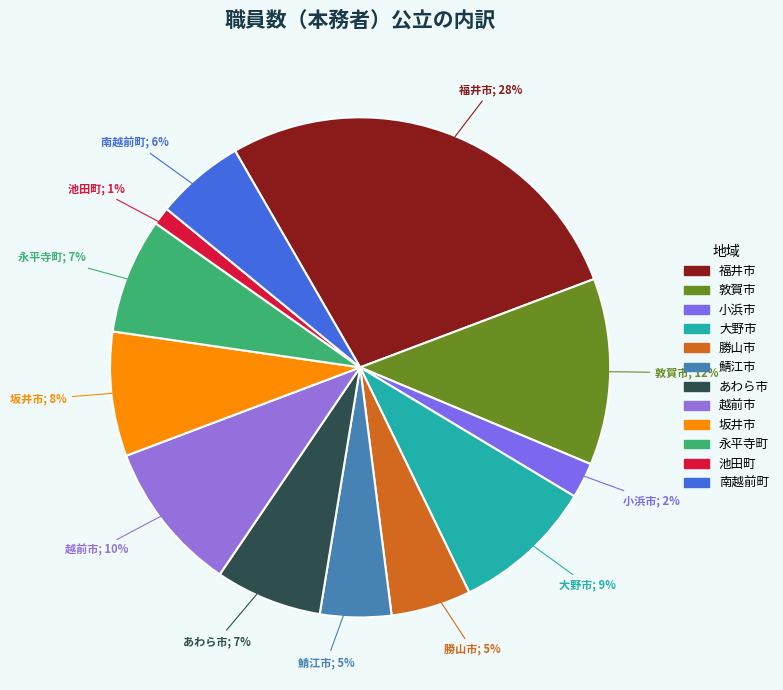

Which category has the biggest portion of the pie?

福井市